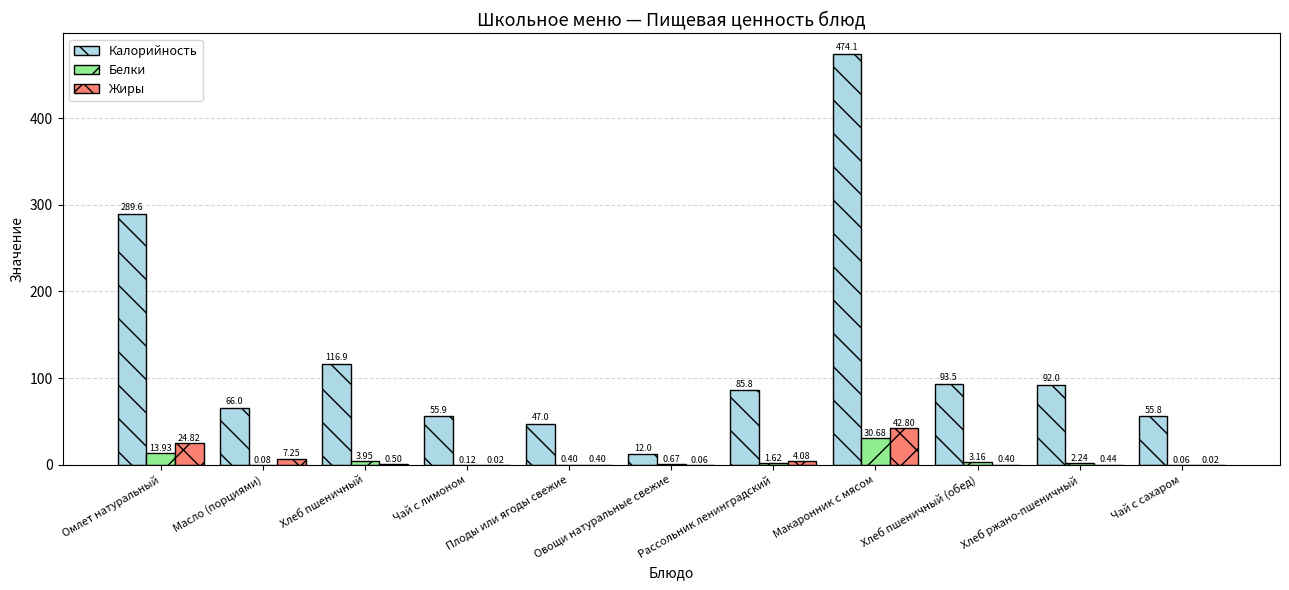

Which series has the largest total across all categories?

Калорийность